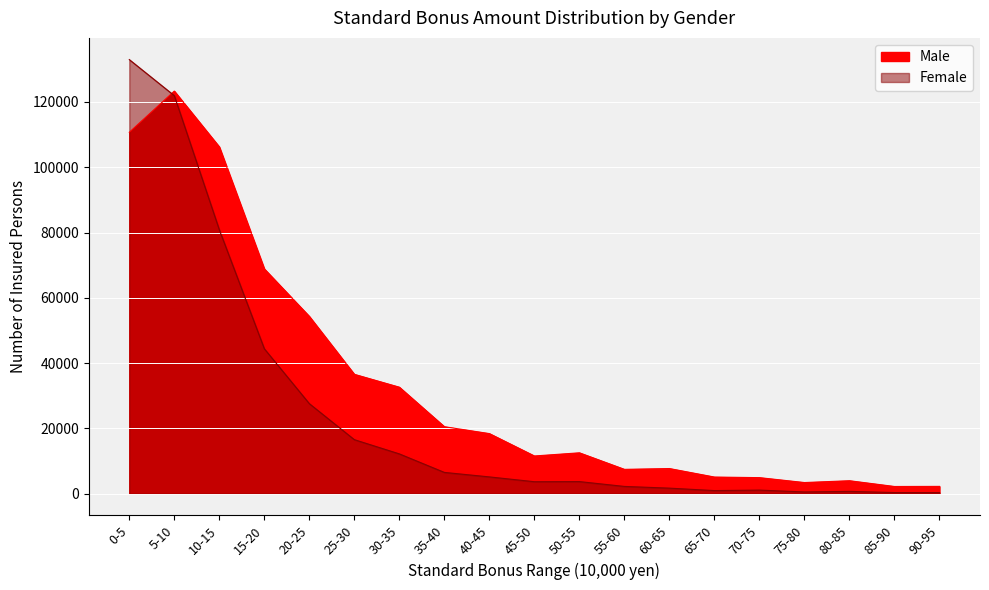

At which label is Male closest to 62767?

15-20